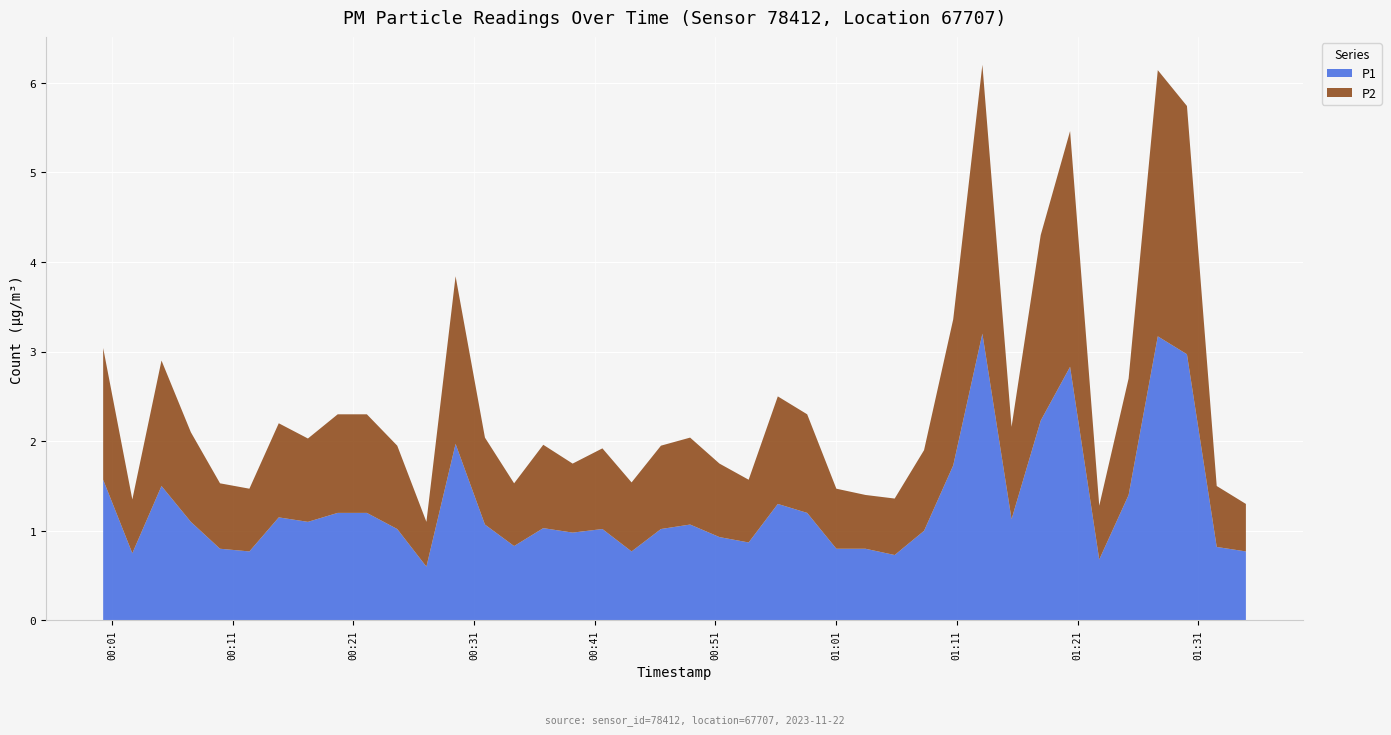

Reading left to right, what are all the values shown in this chart?

P1: 2023-11-22T00:00:16=1.6	2023-11-22T00:02:41=0.8	2023-11-22T00:05:06=1.5	2023-11-22T00:07:32=1.1	2023-11-22T00:09:57=0.8	2023-11-22T00:12:23=0.8	2023-11-22T00:14:49=1.1	2023-11-22T00:17:14=1.1	2023-11-22T00:19:42=1.2	2023-11-22T00:22:07=1.2	2023-11-22T00:24:38=1.0	2023-11-22T00:27:03=0.6	2023-11-22T00:29:28=2.0	2023-11-22T00:31:54=1.1	2023-11-22T00:34:19=0.8	2023-11-22T00:36:44=1.0	2023-11-22T00:39:10=1.0	2023-11-22T00:41:38=1.0	2023-11-22T00:44:03=0.8	2023-11-22T00:46:29=1.0	2023-11-22T00:48:54=1.1	2023-11-22T00:51:20=0.9	2023-11-22T00:53:45=0.9	2023-11-22T00:56:10=1.3	2023-11-22T00:58:36=1.2	2023-11-22T01:01:01=0.8	2023-11-22T01:03:26=0.8	2023-11-22T01:05:51=0.7	2023-11-22T01:08:17=1.0	2023-11-22T01:10:42=1.7	2023-11-22T01:13:07=3.2	2023-11-22T01:15:32=1.1	2023-11-22T01:17:57=2.2	2023-11-22T01:20:23=2.8	2023-11-22T01:22:48=0.7	2023-11-22T01:25:14=1.4	2023-11-22T01:27:39=3.2	2023-11-22T01:30:04=3.0	2023-11-22T01:32:32=0.8	2023-11-22T01:34:57=0.8
P2: 2023-11-22T00:00:16=1.5	2023-11-22T00:02:41=0.6	2023-11-22T00:05:06=1.4	2023-11-22T00:07:32=1.0	2023-11-22T00:09:57=0.7	2023-11-22T00:12:23=0.7	2023-11-22T00:14:49=1.1	2023-11-22T00:17:14=0.9	2023-11-22T00:19:42=1.1	2023-11-22T00:22:07=1.1	2023-11-22T00:24:38=0.9	2023-11-22T00:27:03=0.5	2023-11-22T00:29:28=1.9	2023-11-22T00:31:54=1.0	2023-11-22T00:34:19=0.7	2023-11-22T00:36:44=0.9	2023-11-22T00:39:10=0.8	2023-11-22T00:41:38=0.9	2023-11-22T00:44:03=0.8	2023-11-22T00:46:29=0.9	2023-11-22T00:48:54=1.0	2023-11-22T00:51:20=0.8	2023-11-22T00:53:45=0.7	2023-11-22T00:56:10=1.2	2023-11-22T00:58:36=1.1	2023-11-22T01:01:01=0.7	2023-11-22T01:03:26=0.6	2023-11-22T01:05:51=0.6	2023-11-22T01:08:17=0.9	2023-11-22T01:10:42=1.6	2023-11-22T01:13:07=3.0	2023-11-22T01:15:32=1.0	2023-11-22T01:17:57=2.1	2023-11-22T01:20:23=2.6	2023-11-22T01:22:48=0.6	2023-11-22T01:25:14=1.3	2023-11-22T01:27:39=3.0	2023-11-22T01:30:04=2.8	2023-11-22T01:32:32=0.7	2023-11-22T01:34:57=0.5